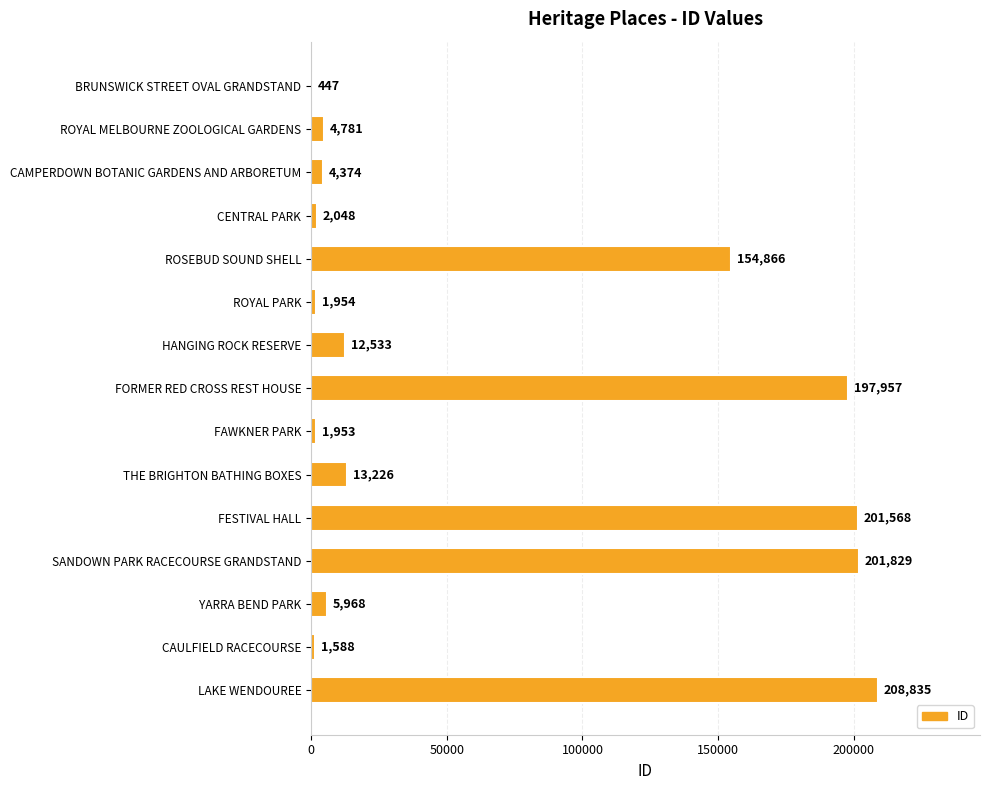

Which category has the highest value across all series?

LAKE WENDOUREE